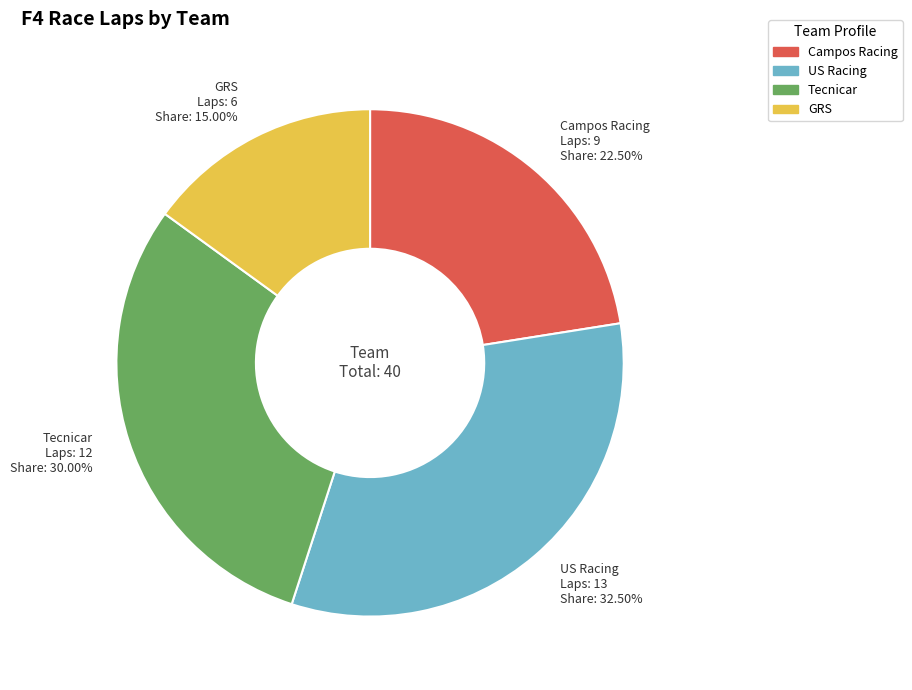

Do GRS and US Racing together represent more than half of the pie?

No